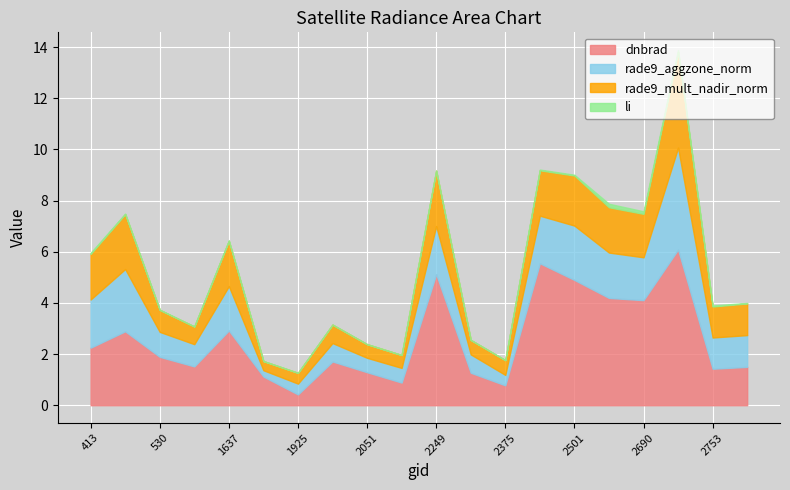

What is the minimum value for rade9_aggzone_norm?

0.2